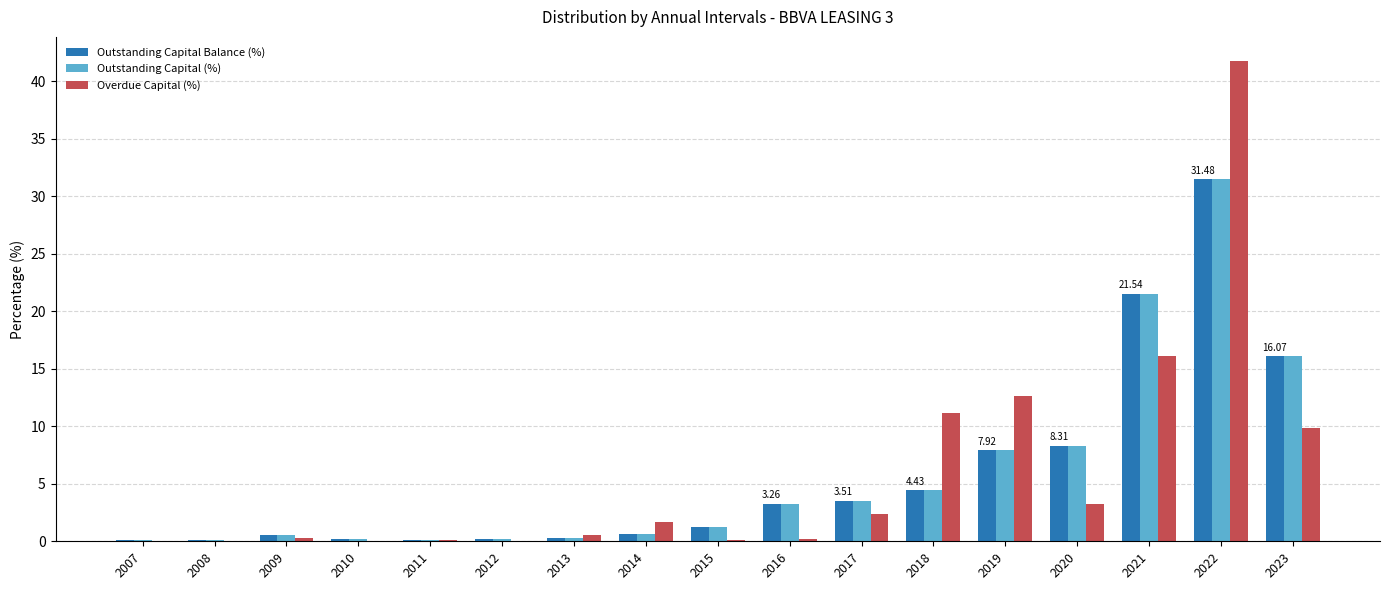

Is the value of Outstanding Capital (%) at 2011 greater than the value of Outstanding Capital Balance (%) at 2020?

No